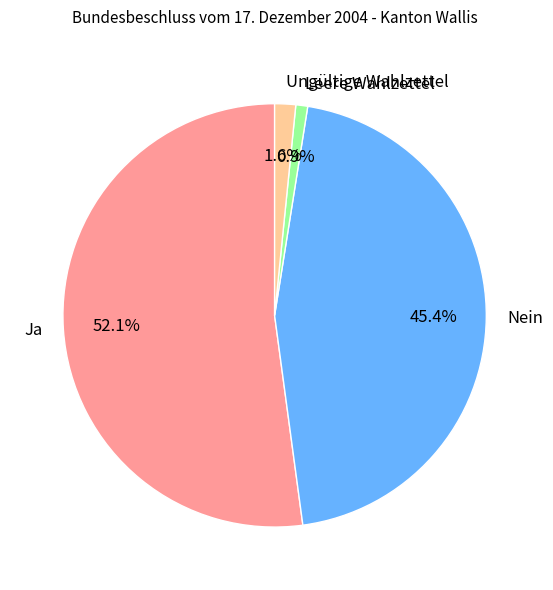

Which slice represents more than half of the pie?

Ja